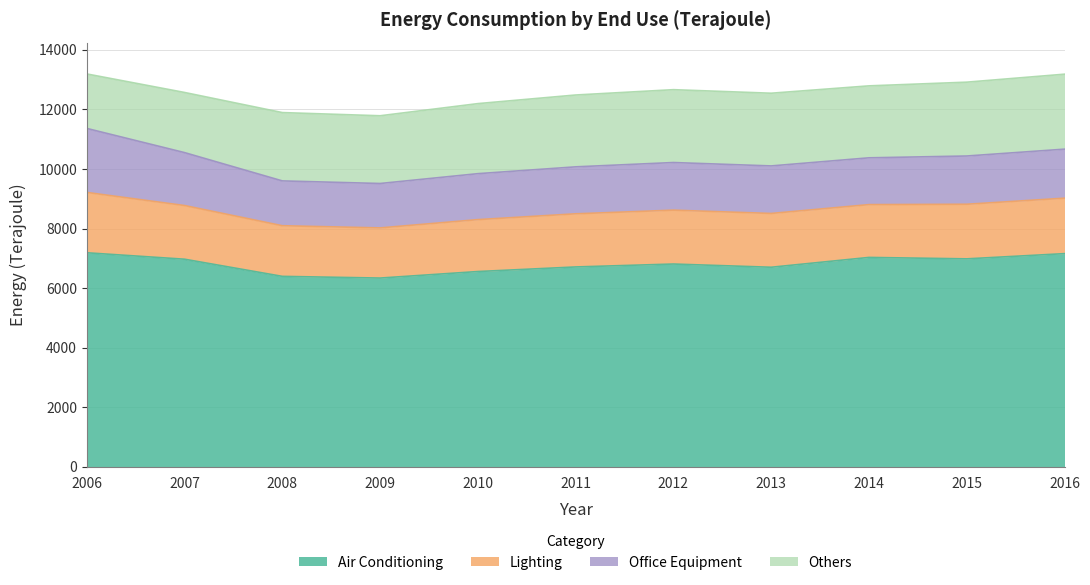

True or false: Air Conditioning has a value of 9178 at 2015.

False